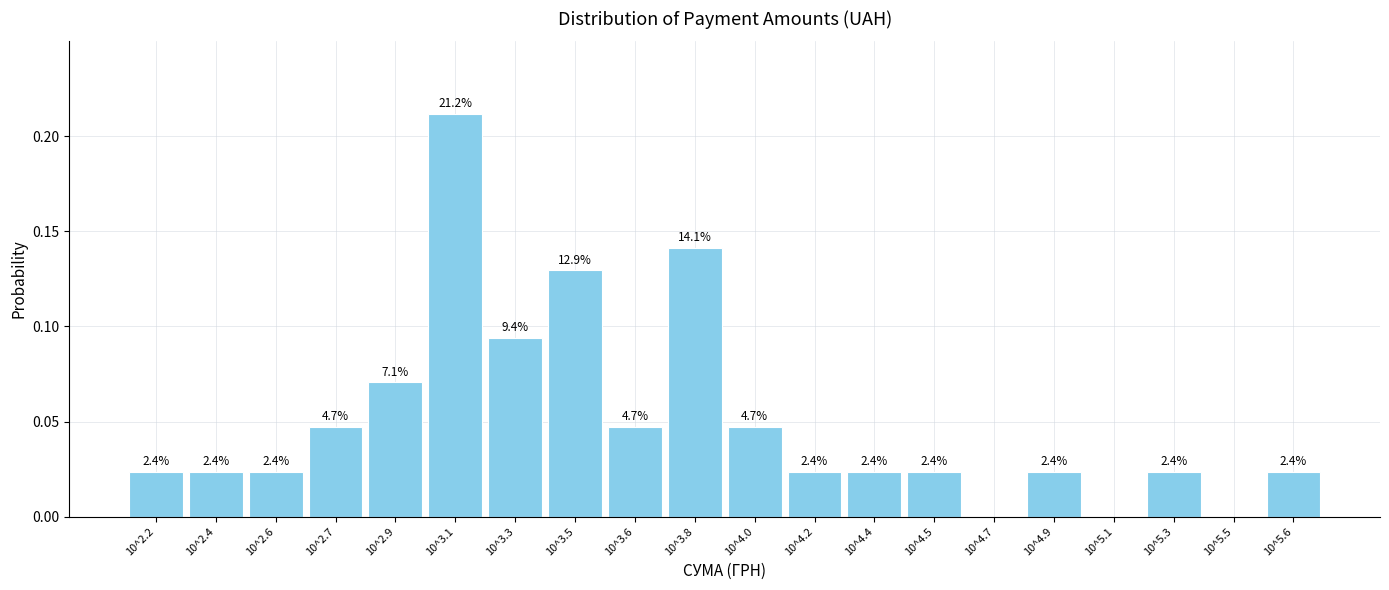

Are the bars horizontal?

No